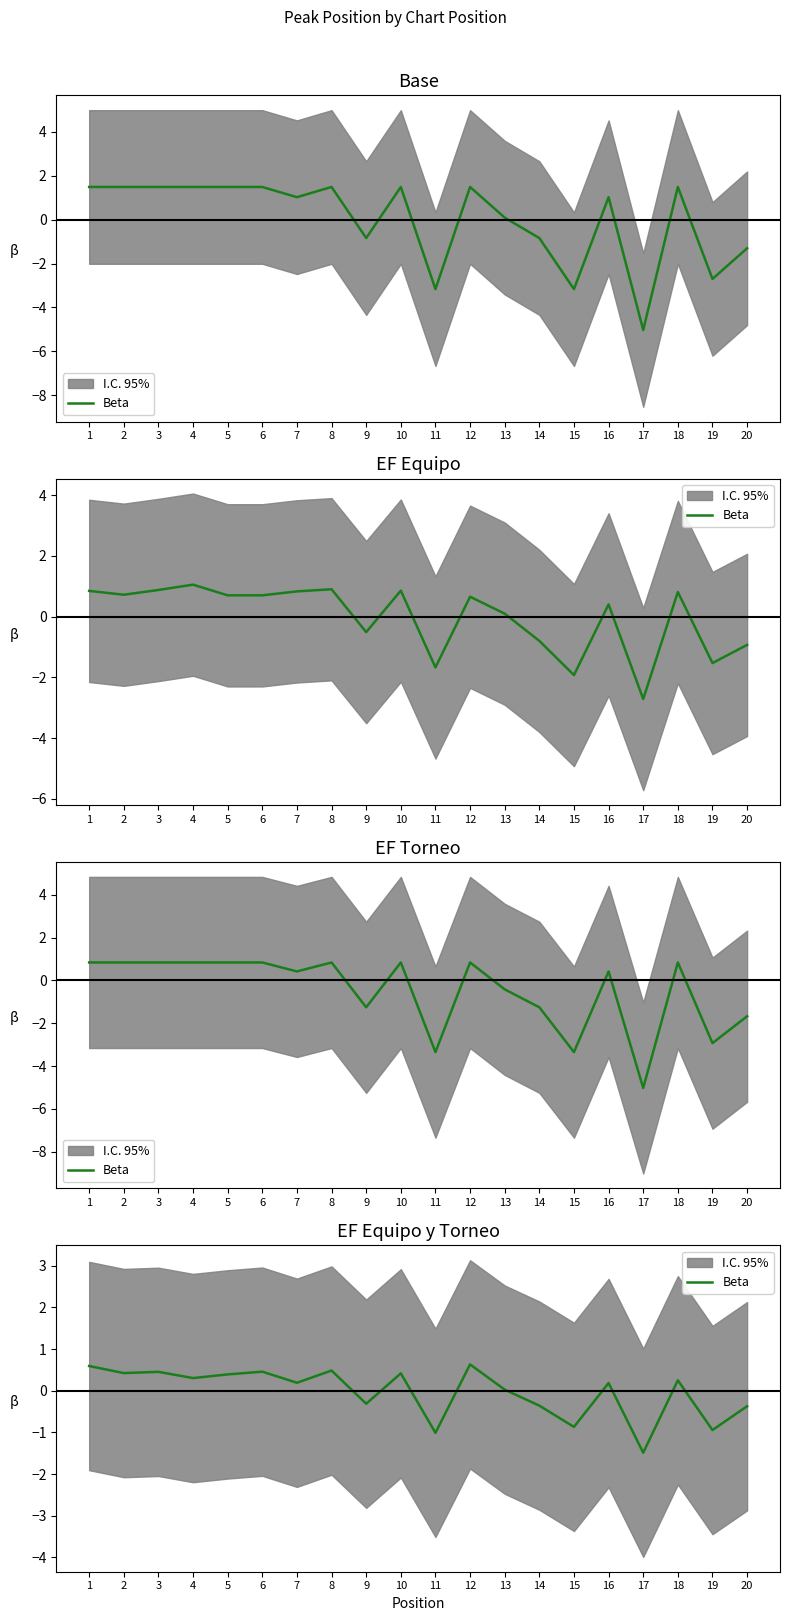

Reading left to right, what are all the values shown in this chart?

1=0.6	2=0.4	3=0.5	4=0.3	5=0.4	6=0.5	7=0.2	8=0.5	9=-0.3	10=0.4	11=-1.0	12=0.6	13=0.0	14=-0.4	15=-0.9	16=0.2	17=-1.5	18=0.3	19=-0.9	20=-0.4